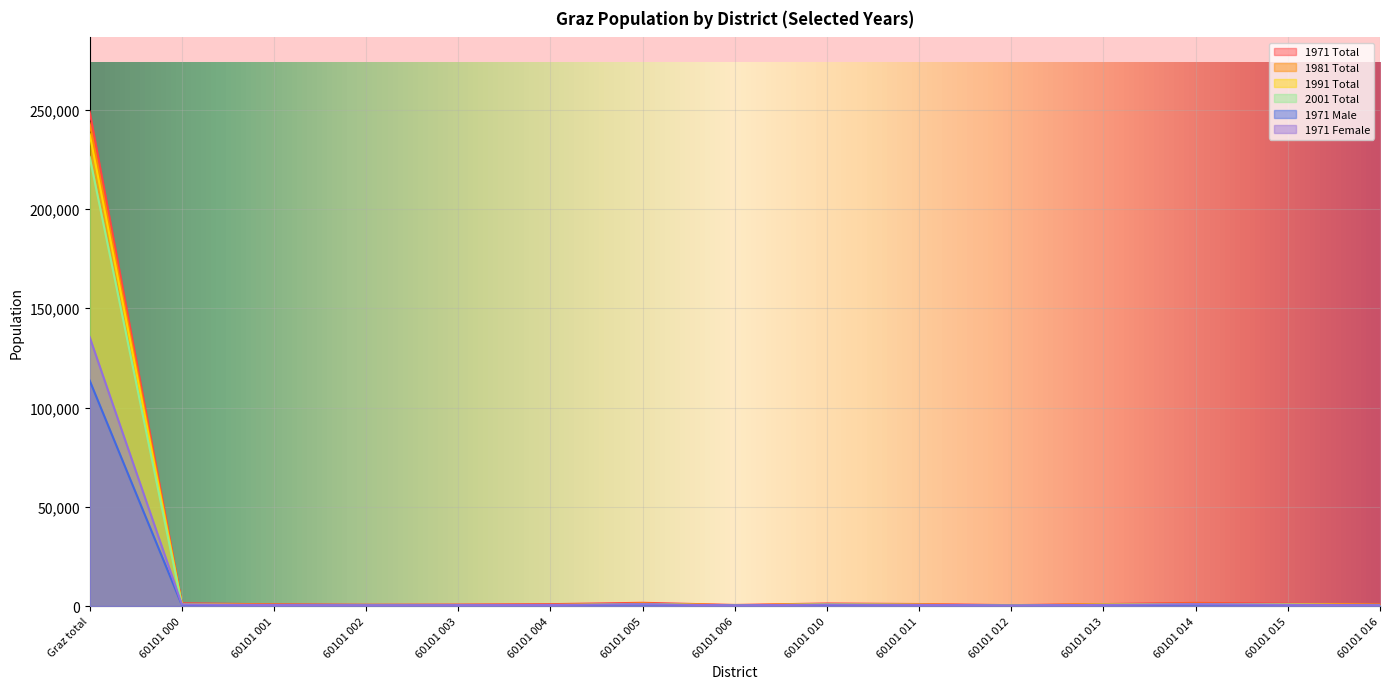

How many distinct data groups are displayed?

6